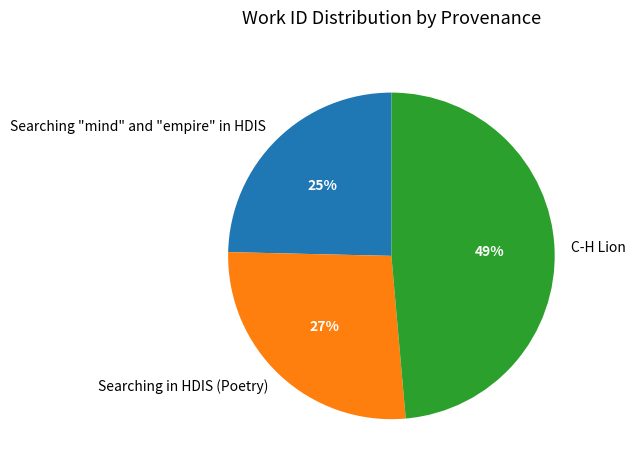

To the nearest percent, what percentage of the pie is Searching "mind" and "empire" in HDIS?

25%